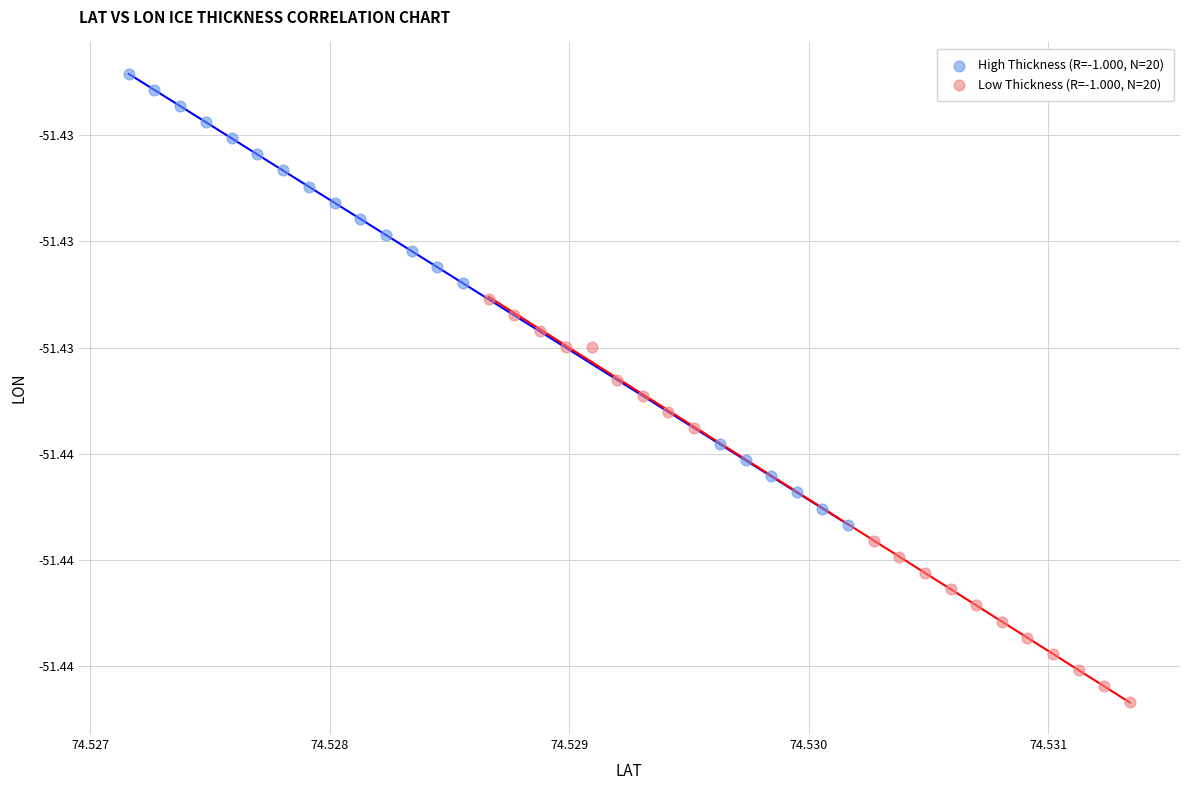

What are all the series names shown in the legend?

High Thickness (R=-1.000, N=20), Low Thickness (R=-1.000, N=20)